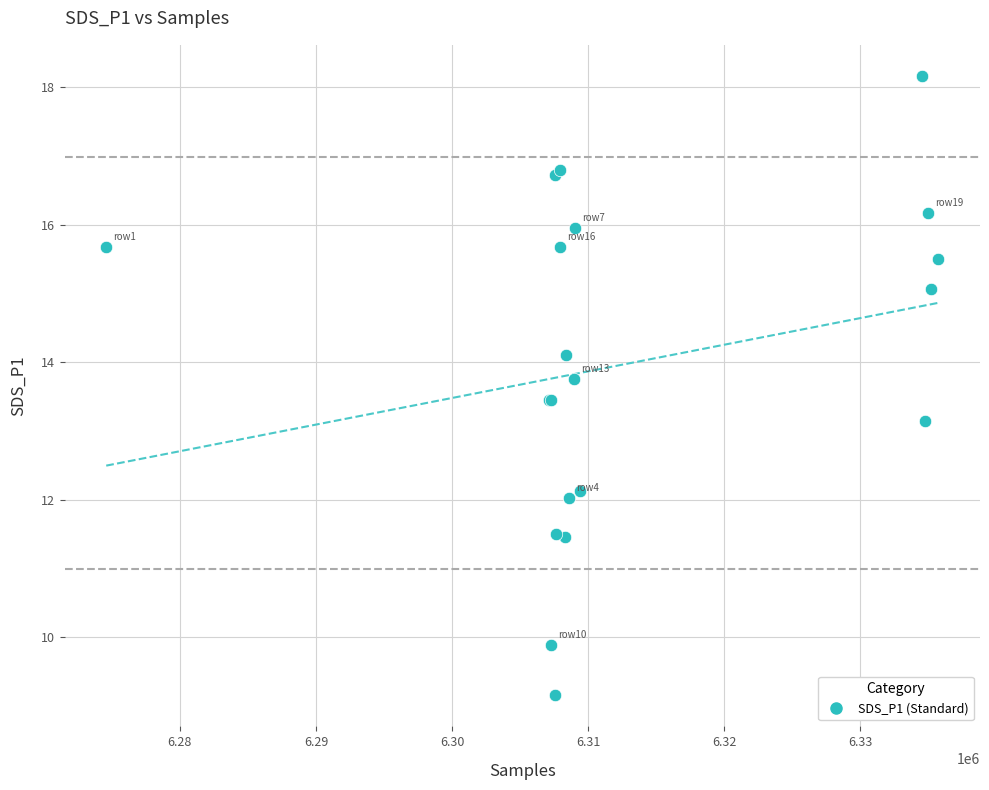

What Y value in the scatter plot is closest to 13?

13.2